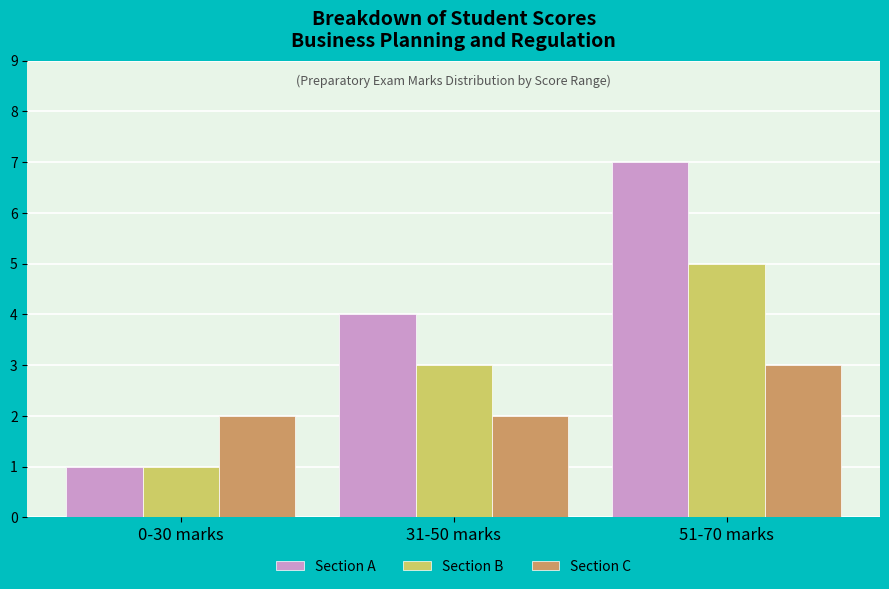

Which series has the largest total across all categories?

Section A